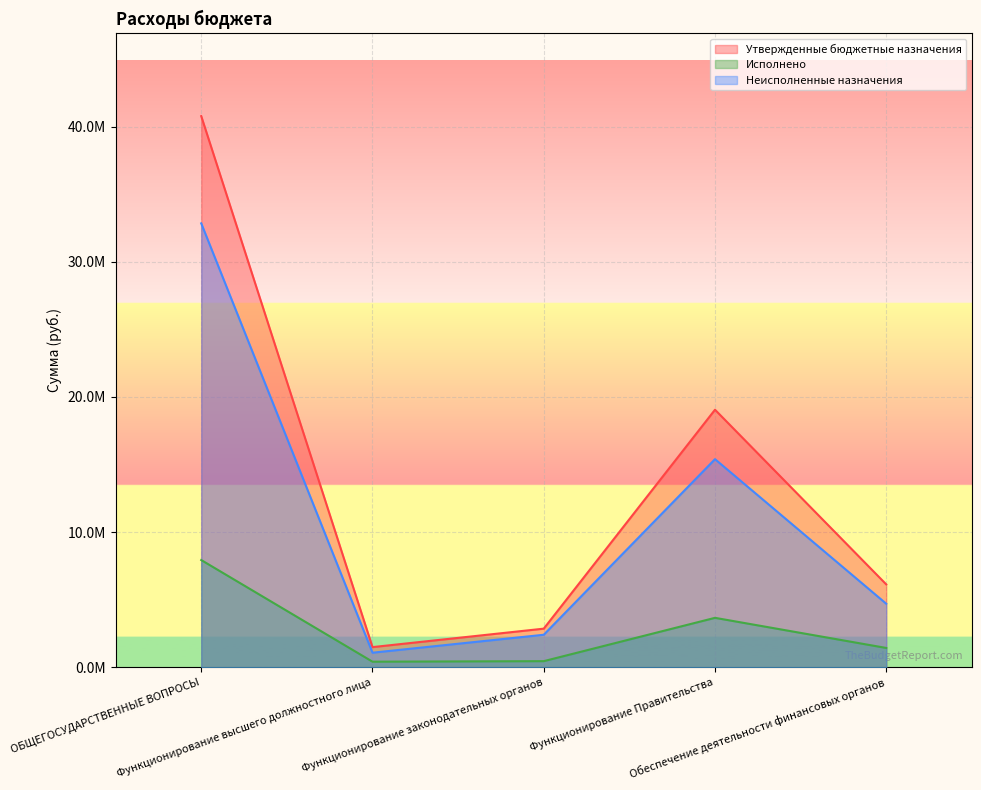

At which category is the sum across all series the highest?

ОБЩЕГОСУДАРСТВЕННЫЕ ВОПРОСЫ